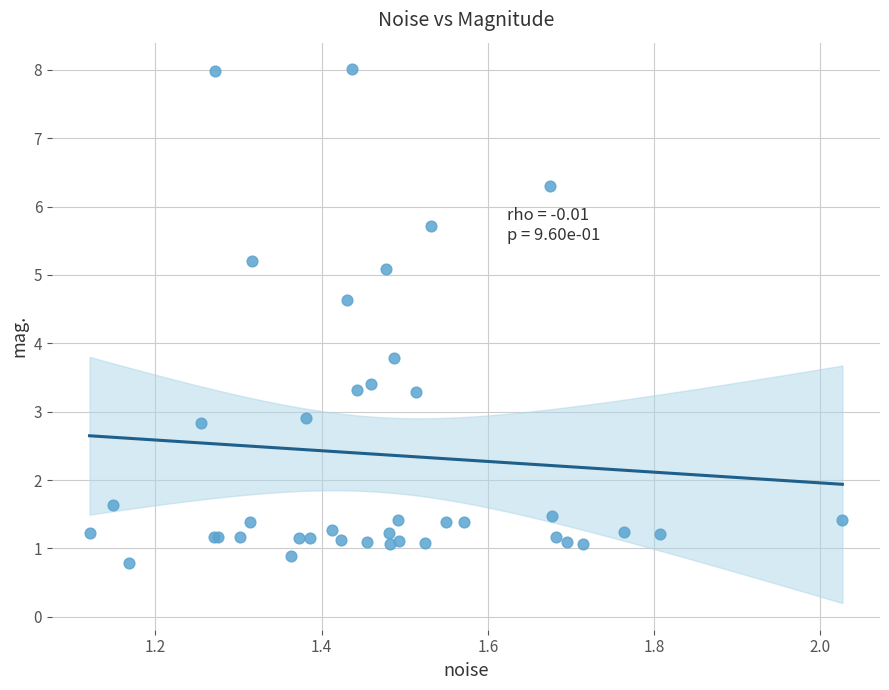

What Y value in the scatter plot is closest to 4?

3.8